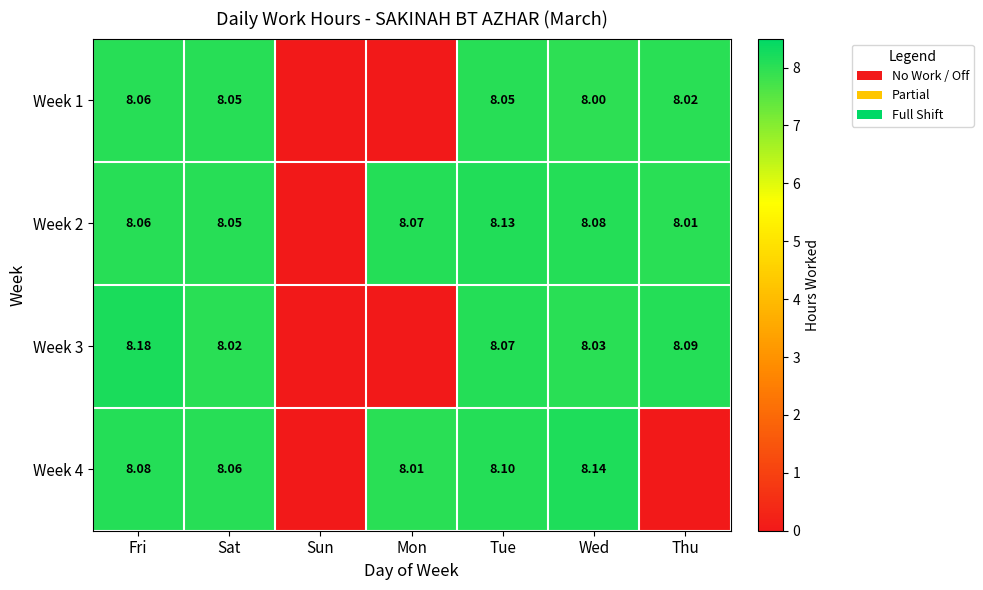

Is the value of Week 3 at Sat greater than the value of Week 2 at Wed?

No